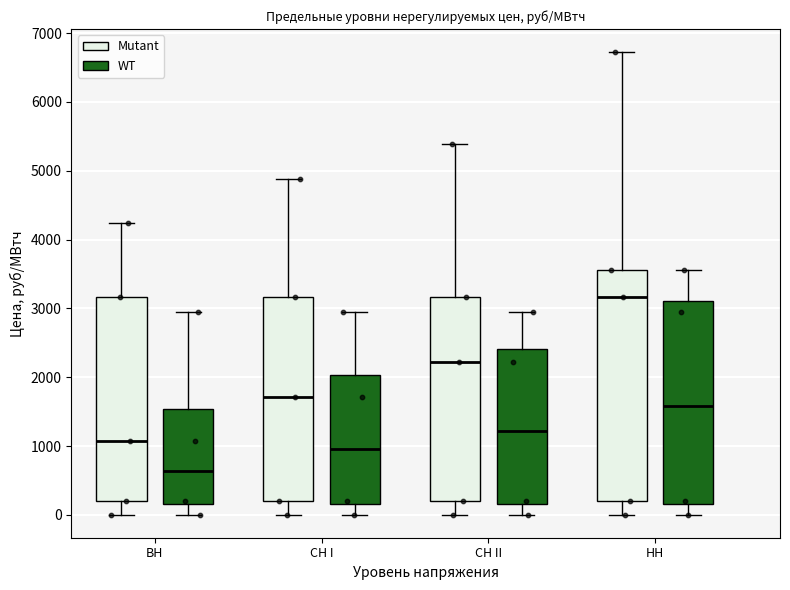

Which box has the lowest median line?

ВН (WT)